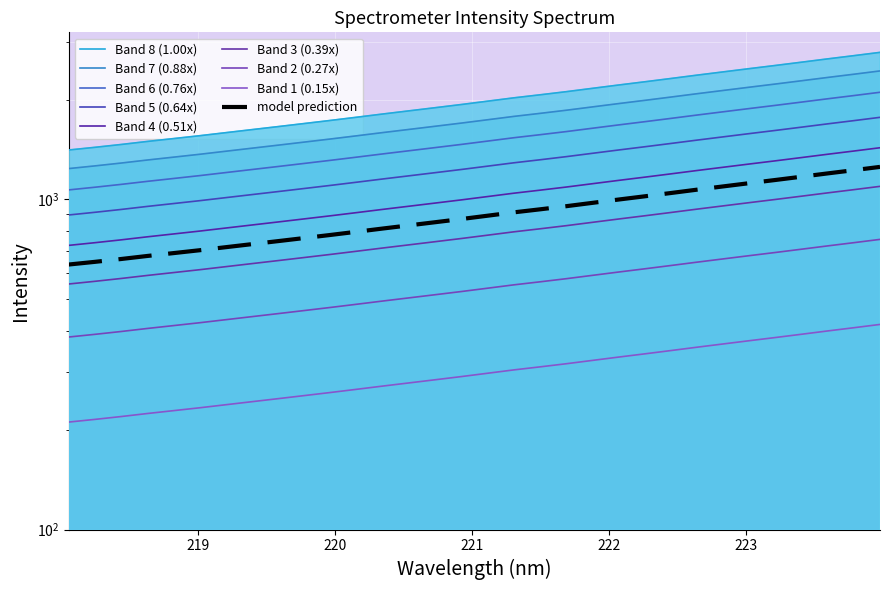

Does the chart display data point markers on the line(s)?

No